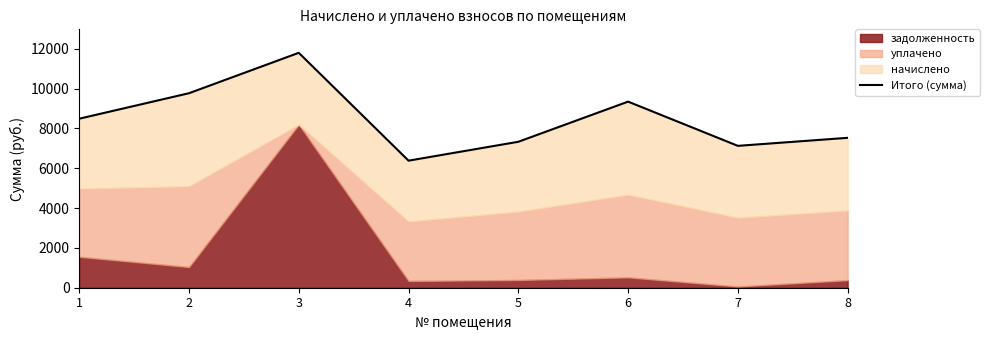

Where is the first local maximum?

3